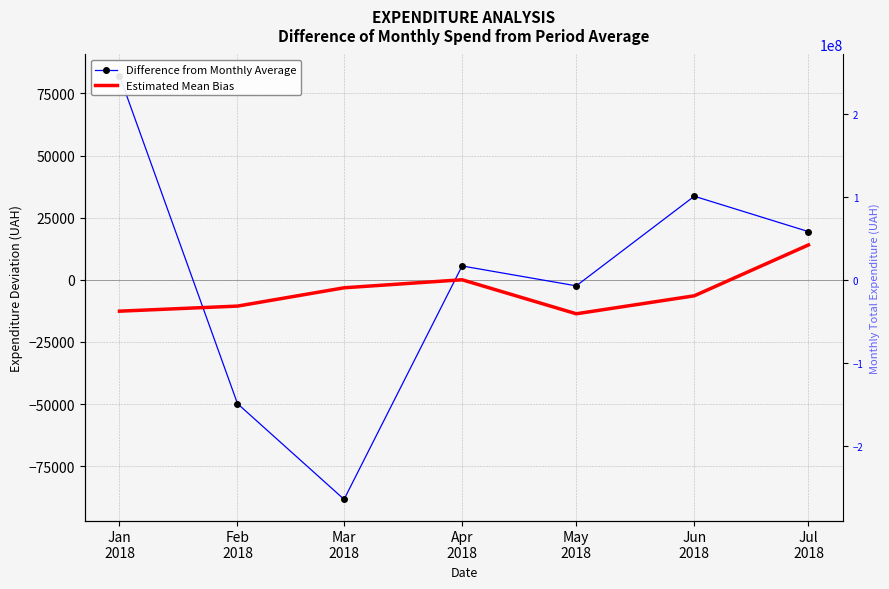

How many lines are shown in the chart?

2